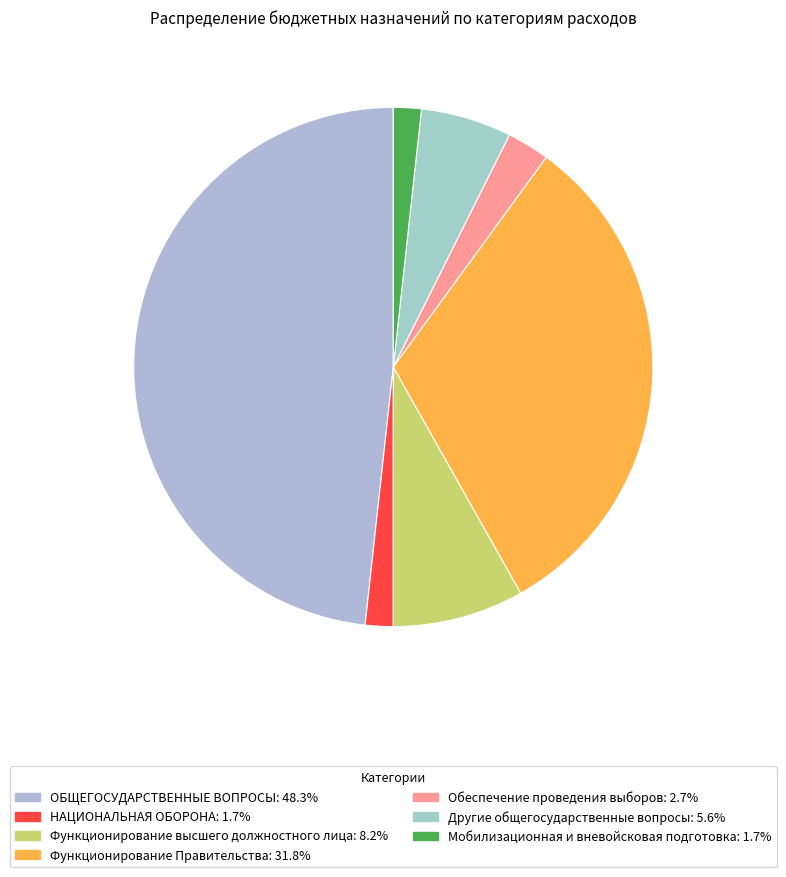

Does any single category account for the majority?

No